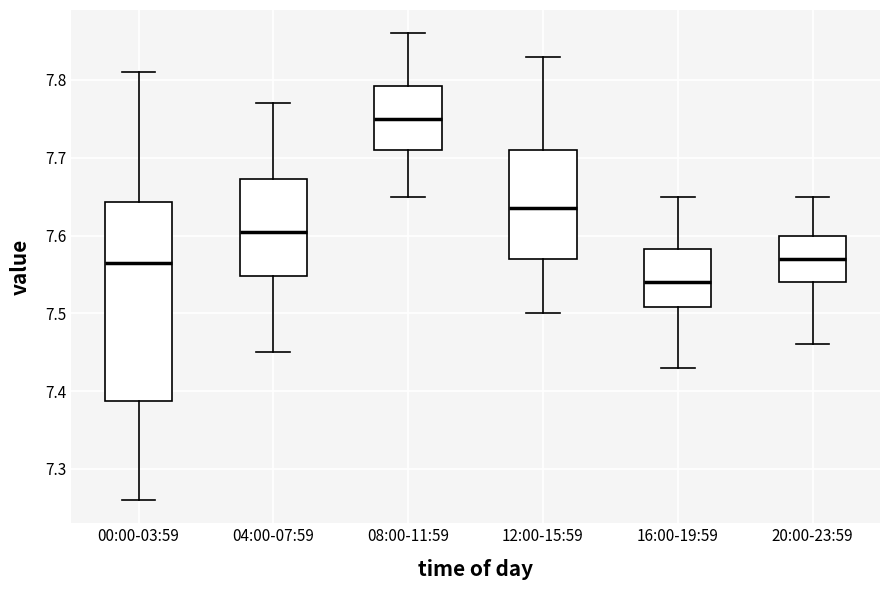

Which box is the tallest, from its lower edge to its upper edge?

00:00-03:59